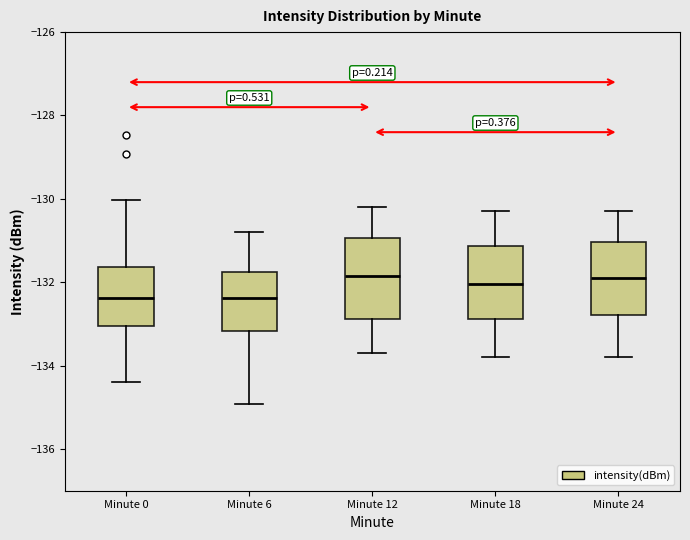

Reading left to right, read every box against the y-axis: the position of its median line, the range the box covers, and the ends of its whiskers. The values are not printed on the chart, so give them approximately, as read against the axis.

Minute 0: median -132.4, box -133.0 to -131.6, whiskers -134.4 to -130.0
Minute 6: median -132.4, box -133.2 to -131.8, whiskers -135.0 to -130.8
Minute 12: median -131.8, box -132.8 to -131.0, whiskers -133.6 to -130.2
Minute 18: median -132.0, box -132.8 to -131.2, whiskers -133.8 to -130.2
Minute 24: median -131.8, box -132.8 to -131.0, whiskers -133.8 to -130.2